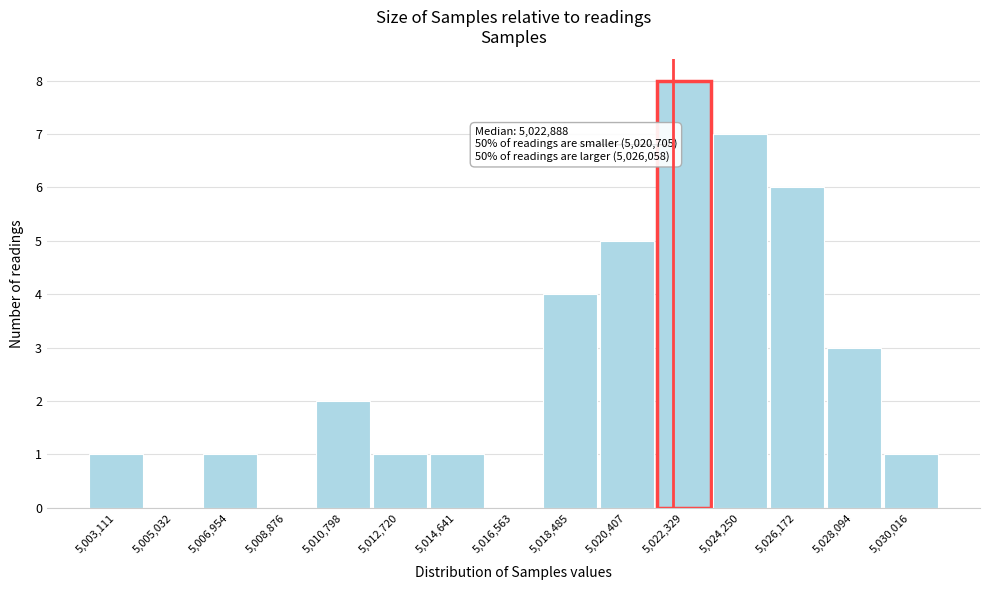

Reading right to left, list all the values displayed in this chart.

5,030,016=1	5,028,094=3	5,026,172=6	5,024,250=7	5,022,329=8	5,020,407=5	5,018,485=4	5,016,563=0	5,014,641=1	5,012,720=1	5,010,798=2	5,008,876=0	5,006,954=1	5,005,032=0	5,003,111=1